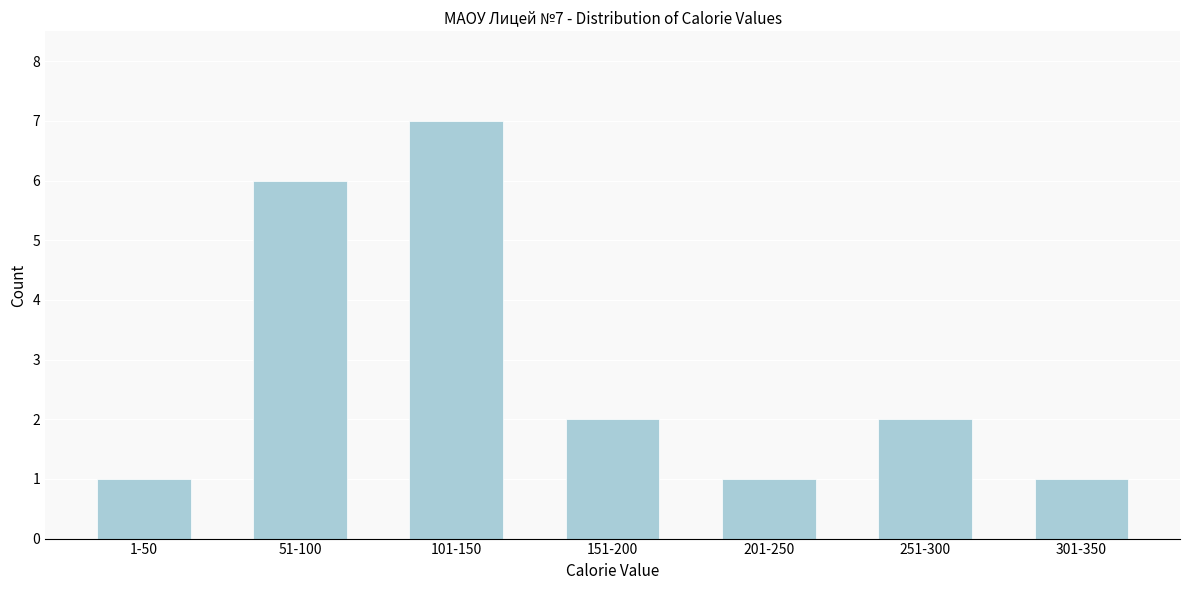

Reading right to left, what are all the values shown in this chart?

1	2	1	2	7	6	1